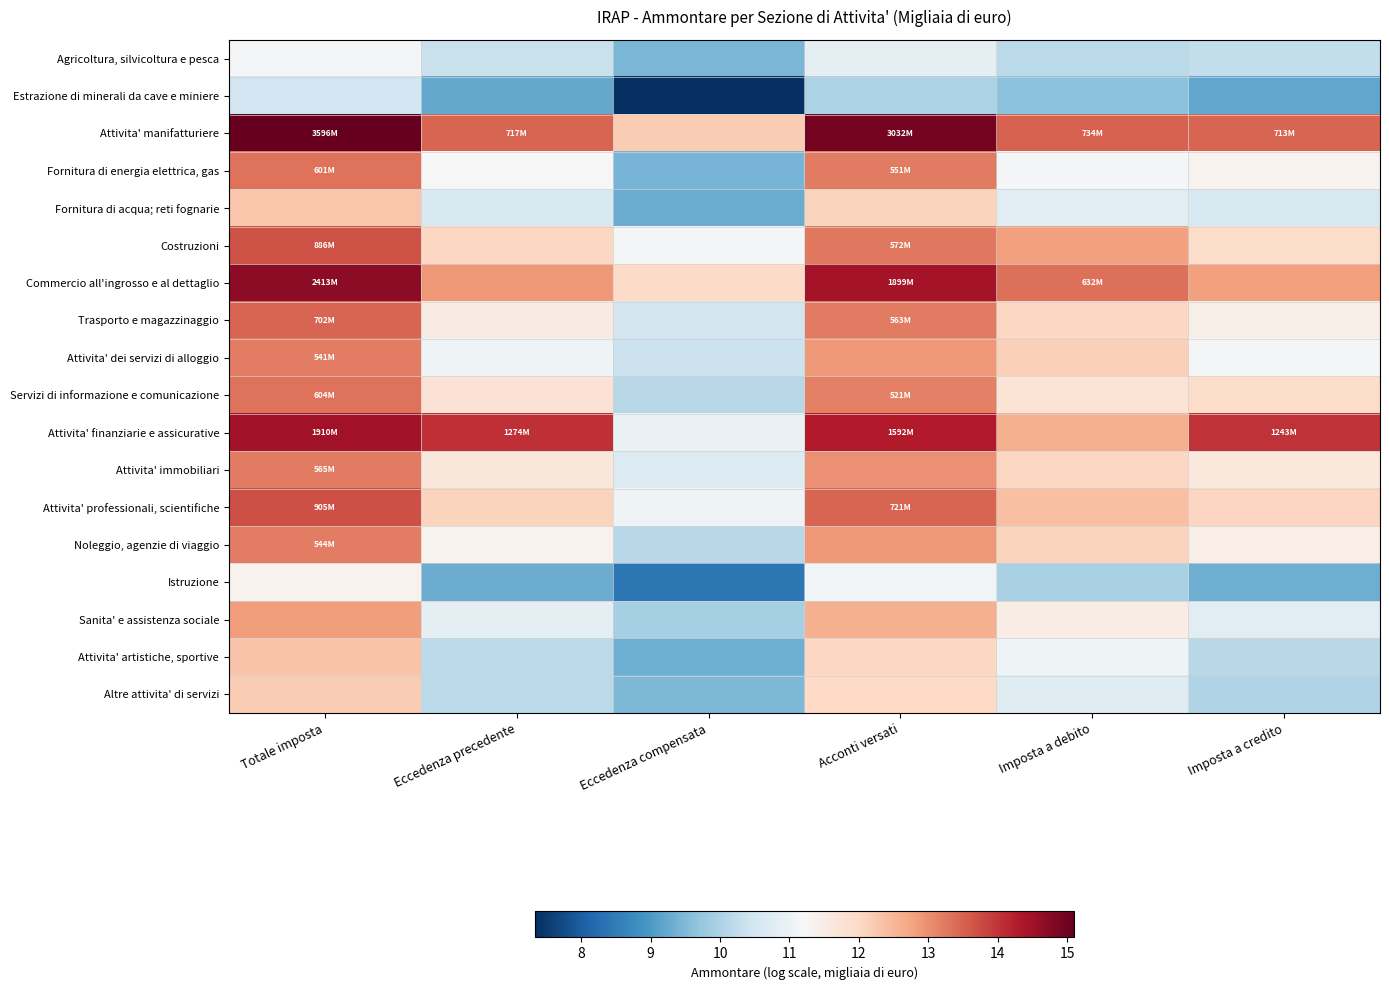

Reading left to right, extract all data points from this chart.

Agricoltura, silvicoltura e pesca: Totale imposta=11.1	Eccedenza precedente=10.3	Eccedenza compensata=9.4	Acconti versati=10.9	Imposta a debito=10.2	Imposta a credito=10.3
Estrazione di minerali da cave e miniere: Totale imposta=10.5	Eccedenza precedente=9.2	Eccedenza compensata=7.3	Acconti versati=10.0	Imposta a debito=9.6	Imposta a credito=9.2
Attivita' manifatturiere: Totale imposta=15.1	Eccedenza precedente=13.5	Eccedenza compensata=12.2	Acconti versati=14.9	Imposta a debito=13.5	Imposta a credito=13.5
Fornitura di energia elettrica, gas: Totale imposta=13.3	Eccedenza precedente=11.2	Eccedenza compensata=9.4	Acconti versati=13.2	Imposta a debito=11.2	Imposta a credito=11.4
Fornitura di acqua; reti fognarie: Totale imposta=12.3	Eccedenza precedente=10.6	Eccedenza compensata=9.3	Acconti versati=12.1	Imposta a debito=10.8	Imposta a credito=10.6
Costruzioni: Totale imposta=13.7	Eccedenza precedente=12.0	Eccedenza compensata=11.1	Acconti versati=13.3	Imposta a debito=12.8	Imposta a credito=11.9
Commercio all'ingrosso e al dettaglio: Totale imposta=14.7	Eccedenza precedente=12.9	Eccedenza compensata=11.9	Acconti versati=14.5	Imposta a debito=13.4	Imposta a credito=12.8
Trasporto e magazzinaggio: Totale imposta=13.5	Eccedenza precedente=11.5	Eccedenza compensata=10.5	Acconti versati=13.2	Imposta a debito=12.0	Imposta a credito=11.5
Attivita' dei servizi di alloggio: Totale imposta=13.2	Eccedenza precedente=11.1	Eccedenza compensata=10.4	Acconti versati=12.9	Imposta a debito=12.1	Imposta a credito=11.2
Servizi di informazione e comunicazione: Totale imposta=13.3	Eccedenza precedente=11.8	Eccedenza compensata=10.1	Acconti versati=13.2	Imposta a debito=11.8	Imposta a credito=11.9
Attivita' finanziarie e assicurative: Totale imposta=14.5	Eccedenza precedente=14.1	Eccedenza compensata=11.0	Acconti versati=14.3	Imposta a debito=12.6	Imposta a credito=14.0
Attivita' immobiliari: Totale imposta=13.2	Eccedenza precedente=11.6	Eccedenza compensata=10.7	Acconti versati=13.0	Imposta a debito=12.0	Imposta a credito=11.6
Attivita' professionali, scientifiche: Totale imposta=13.7	Eccedenza precedente=12.1	Eccedenza compensata=11.0	Acconti versati=13.5	Imposta a debito=12.4	Imposta a credito=12.0
Noleggio, agenzie di viaggio: Totale imposta=13.2	Eccedenza precedente=11.3	Eccedenza compensata=10.2	Acconti versati=12.9	Imposta a debito=12.1	Imposta a credito=11.5
Istruzione: Totale imposta=11.3	Eccedenza precedente=9.3	Eccedenza compensata=8.4	Acconti versati=11.1	Imposta a debito=10.0	Imposta a credito=9.3
Sanita' e assistenza sociale: Totale imposta=12.8	Eccedenza precedente=10.8	Eccedenza compensata=9.9	Acconti versati=12.6	Imposta a debito=11.5	Imposta a credito=10.8
Attivita' artistiche, sportive: Totale imposta=12.3	Eccedenza precedente=10.2	Eccedenza compensata=9.3	Acconti versati=12.0	Imposta a debito=11.0	Imposta a credito=10.1
Altre attivita' di servizi: Totale imposta=12.2	Eccedenza precedente=10.2	Eccedenza compensata=9.5	Acconti versati=12.0	Imposta a debito=10.8	Imposta a credito=10.1